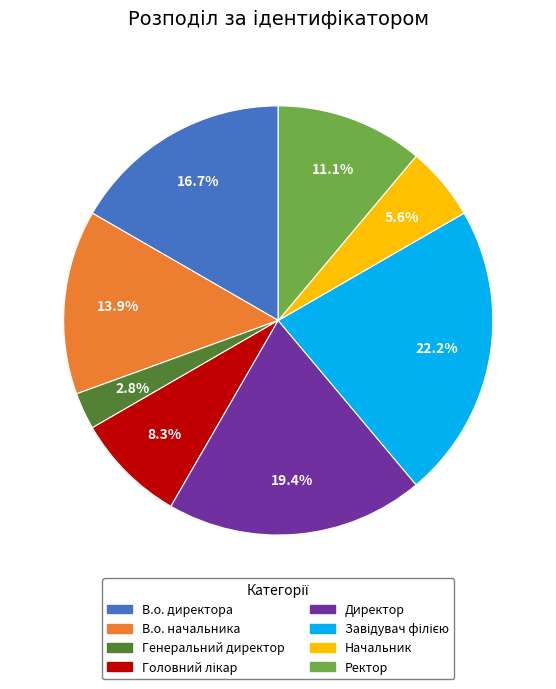

To the nearest percent, what percentage of the pie is В.о. директора?

17%